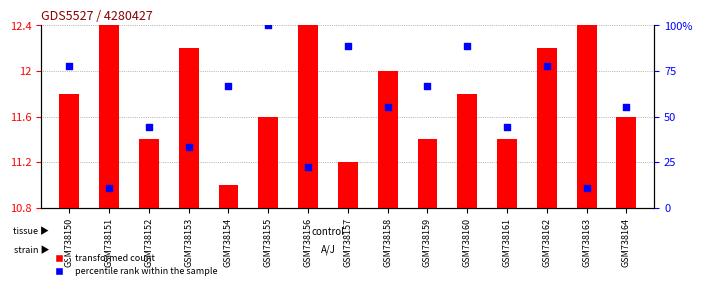

What are all the series names shown in the legend?

transformed count, percentile rank within the sample